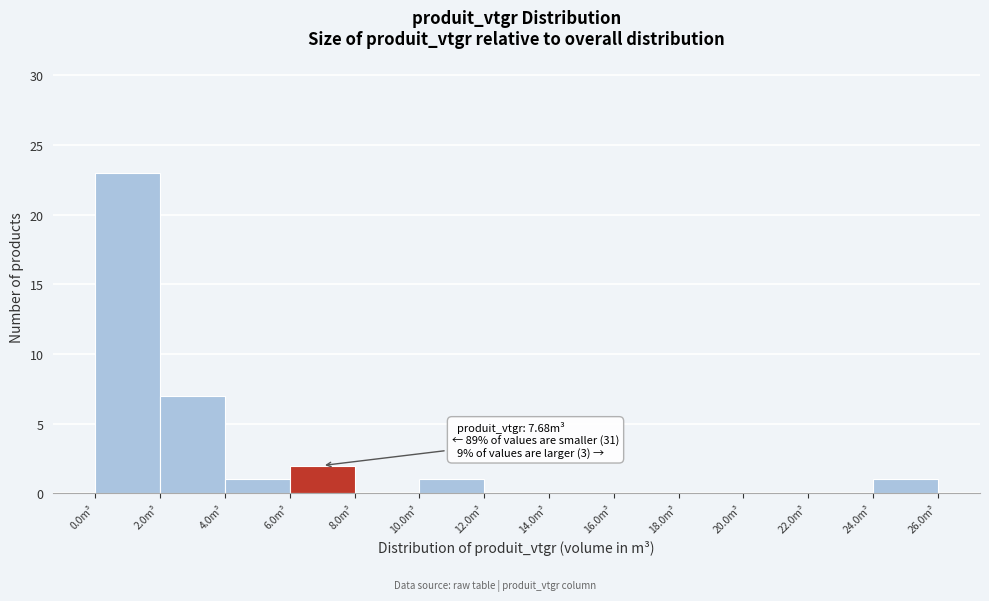

Over which range of the x-axis is the bar tallest?

0 to 2